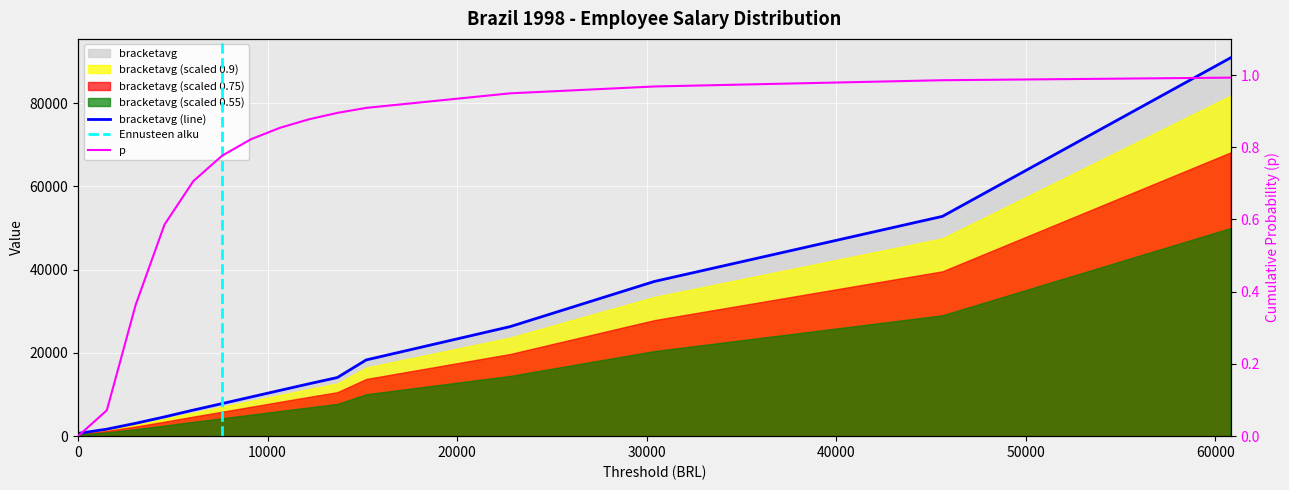

Is it true that p equals 1.3 at 50000?

False